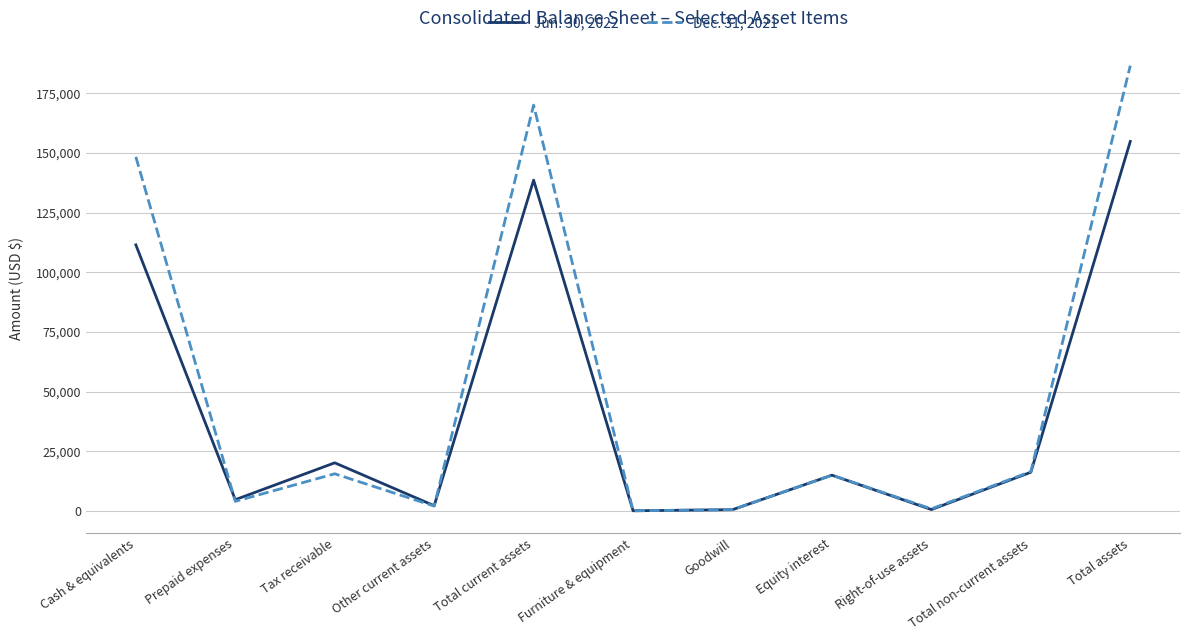

Is it true that Dec. 31, 2021 equals 4878 at Total non-current assets?

False